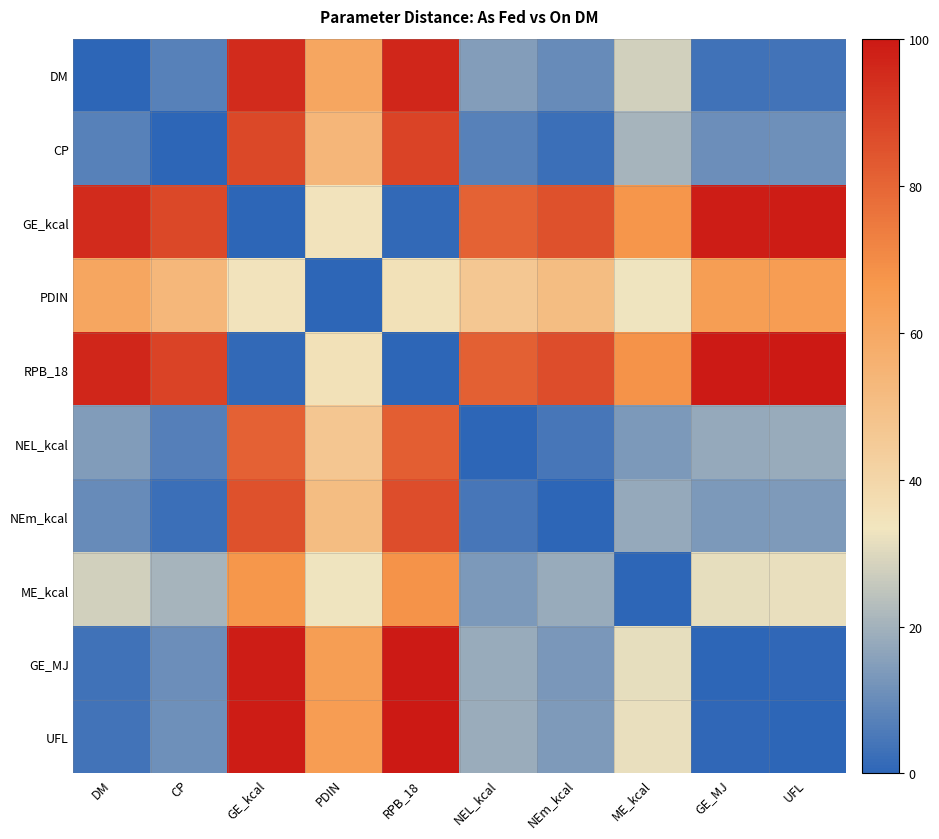

Reading left to right, transcribe all the data shown in this chart.

DM: DM=0.0	CP=7.3	GE_kcal=95.0	PDIN=60.9	RPB_18=96.1	NEL_kcal=14.5	NEm_kcal=9.8	ME_kcal=27.8	GE_MJ=3.5	UFL=3.9
CP: DM=7.3	CP=0.0	GE_kcal=87.7	PDIN=53.5	RPB_18=88.8	NEL_kcal=7.1	NEm_kcal=2.4	ME_kcal=20.4	GE_MJ=10.8	UFL=11.2
GE_kcal: DM=95.2	CP=87.9	GE_kcal=0.2	PDIN=34.3	RPB_18=0.9	NEL_kcal=80.7	NEm_kcal=85.4	ME_kcal=67.4	GE_MJ=98.7	UFL=99.1
PDIN: DM=60.8	CP=53.5	GE_kcal=34.2	PDIN=0.0	RPB_18=35.3	NEL_kcal=46.4	NEm_kcal=51.0	ME_kcal=33.1	GE_MJ=64.3	UFL=64.7
RPB_18: DM=96.1	CP=88.8	GE_kcal=1.1	PDIN=35.2	RPB_18=0.0	NEL_kcal=81.6	NEm_kcal=86.3	ME_kcal=68.3	GE_MJ=99.6	UFL=100.0
NEL_kcal: DM=14.2	CP=6.9	GE_kcal=80.9	PDIN=46.7	RPB_18=81.9	NEL_kcal=0.3	NEm_kcal=4.4	ME_kcal=13.6	GE_MJ=17.7	UFL=18.1
NEm_kcal: DM=9.9	CP=2.5	GE_kcal=85.2	PDIN=51.0	RPB_18=86.2	NEL_kcal=4.6	NEm_kcal=0.1	ME_kcal=17.9	GE_MJ=13.4	UFL=13.8
ME_kcal: DM=27.9	CP=20.6	GE_kcal=67.1	PDIN=32.9	RPB_18=68.2	NEL_kcal=13.5	NEm_kcal=18.2	ME_kcal=0.2	GE_MJ=31.4	UFL=31.8
GE_MJ: DM=3.5	CP=10.8	GE_kcal=98.5	PDIN=64.4	RPB_18=99.6	NEL_kcal=18.0	NEm_kcal=13.3	ME_kcal=31.3	GE_MJ=0.0	UFL=0.4
UFL: DM=3.9	CP=11.2	GE_kcal=98.9	PDIN=64.8	RPB_18=100.0	NEL_kcal=18.4	NEm_kcal=13.7	ME_kcal=31.7	GE_MJ=0.4	UFL=0.0